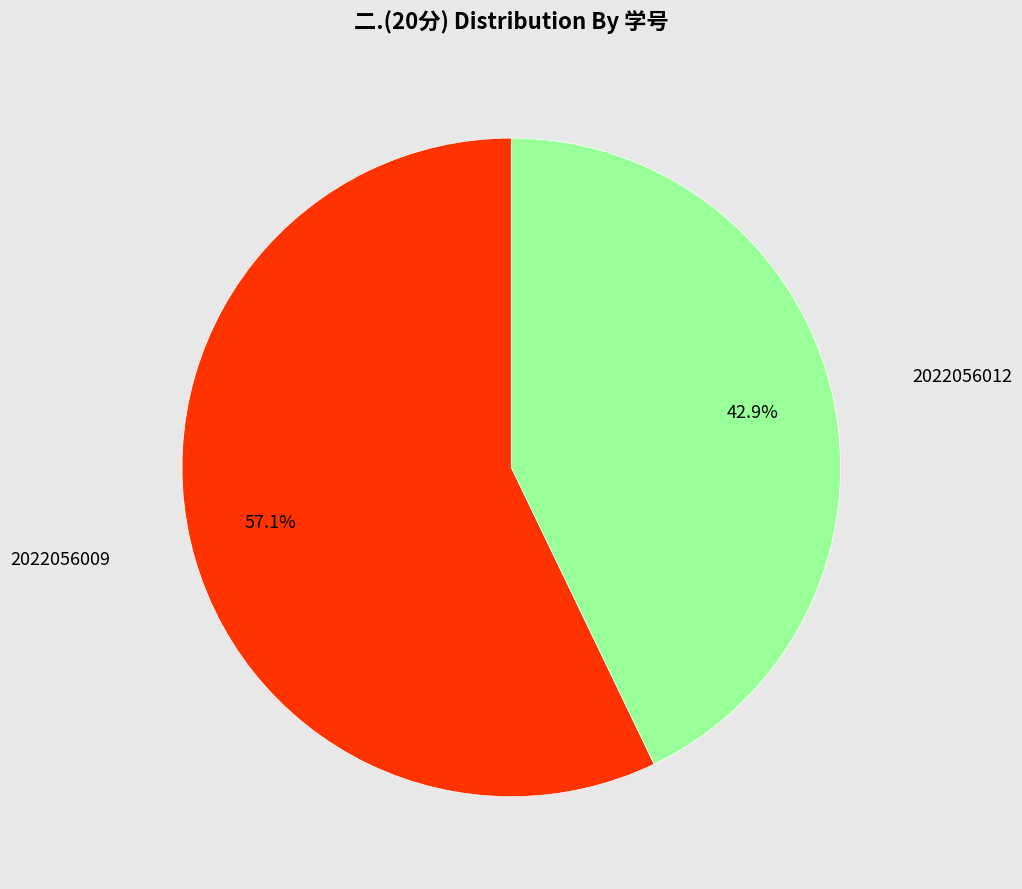

Is there any slice that represents more than half of the pie?

Yes